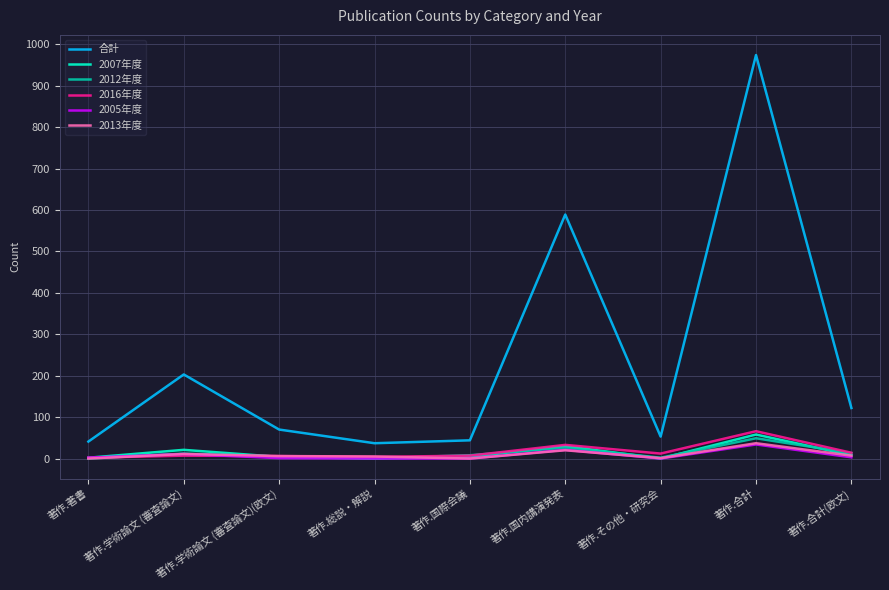

The value of 2012年度 at 著作.国際会議 is 8. True or false?

True